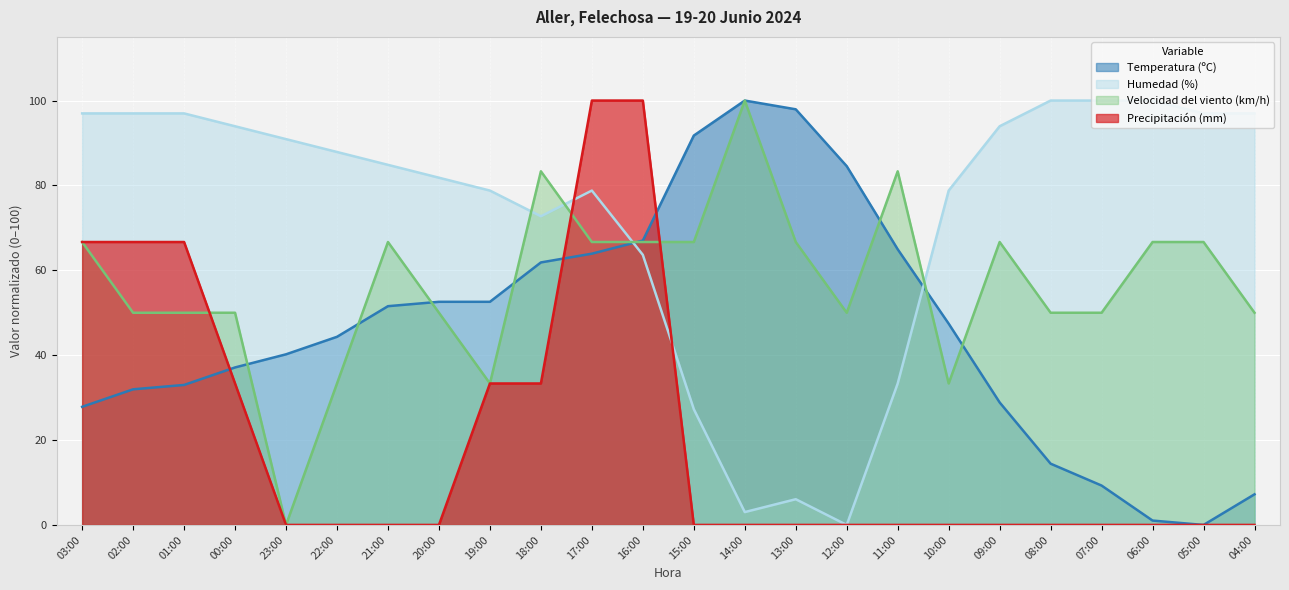

Where is the first local minimum for Velocidad del viento (km/h)?

23:00